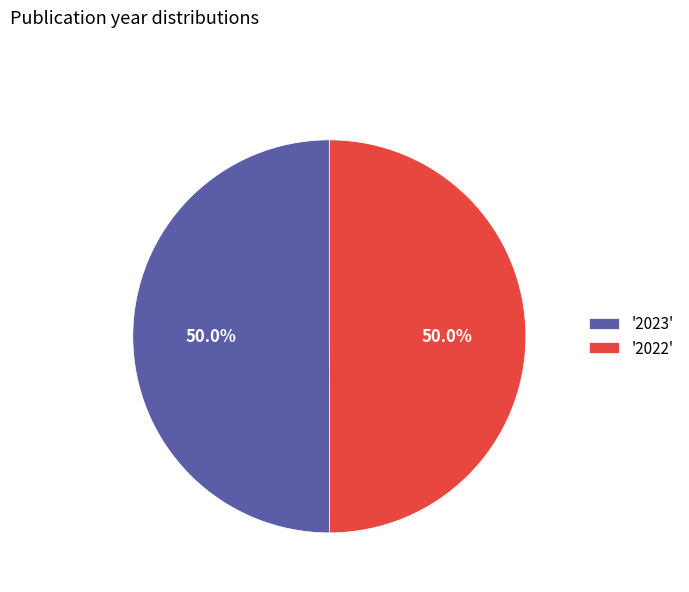

How many segments does this pie chart have?

2